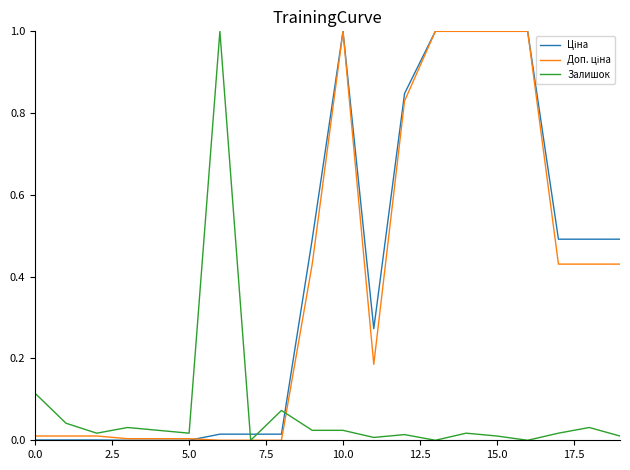

What is the maximum value shown in the chart?

1.0